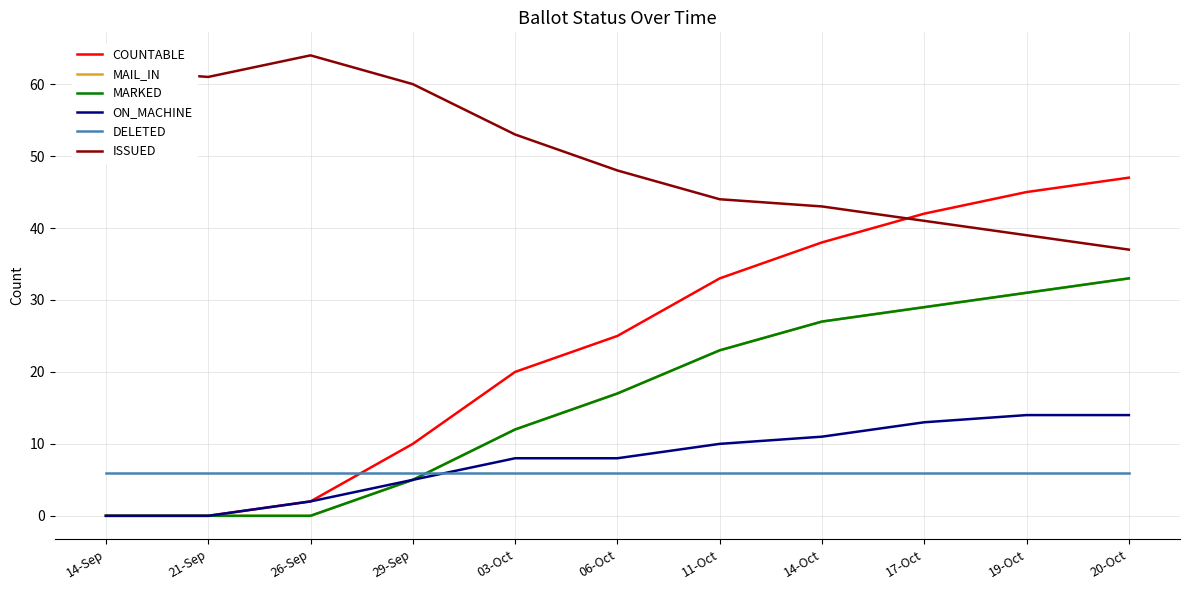

At which label is MAIL_IN closest to 16?

06-Oct